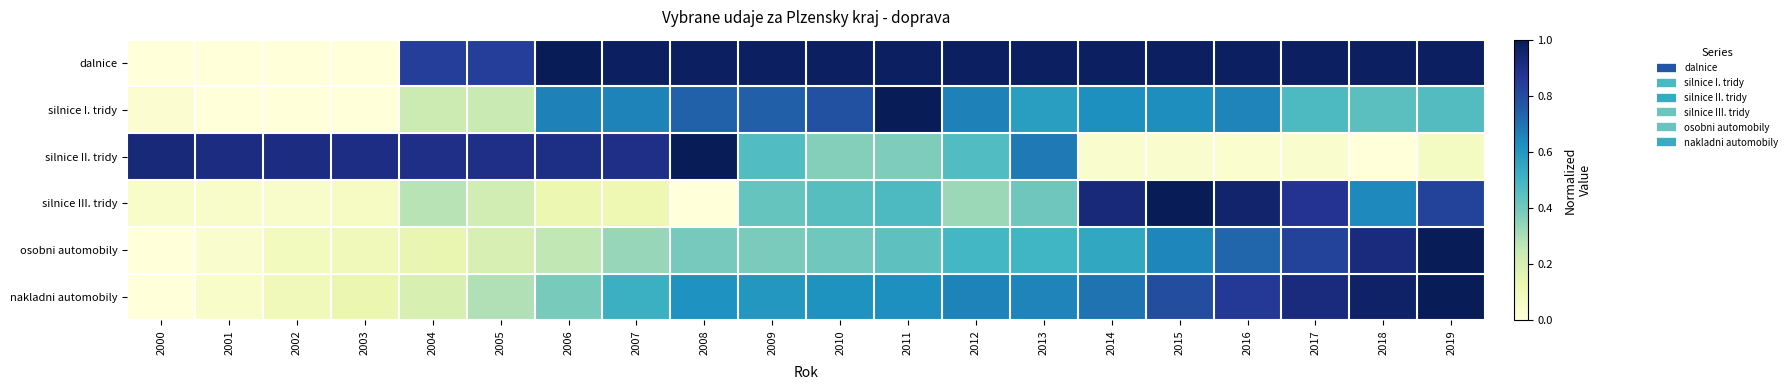

Reading left to right, extract all data points from this chart.

dalnice: 2000=0.0	2001=0.0	2002=0.0	2003=0.0	2004=0.8	2005=0.8	2006=1.0	2007=1.0	2008=1.0	2009=1.0	2010=1.0	2011=1.0	2012=1.0	2013=1.0	2014=1.0	2015=1.0	2016=1.0	2017=1.0	2018=1.0	2019=1.0
silnice I. tridy: 2000=0.0	2001=0.0	2002=0.0	2003=0.0	2004=0.2	2005=0.2	2006=0.7	2007=0.7	2008=0.7	2009=0.7	2010=0.8	2011=1.0	2012=0.7	2013=0.6	2014=0.6	2015=0.6	2016=0.7	2017=0.5	2018=0.4	2019=0.5
silnice II. tridy: 2000=0.9	2001=0.9	2002=0.9	2003=0.9	2004=0.9	2005=0.9	2006=0.9	2007=0.9	2008=1.0	2009=0.5	2010=0.4	2011=0.4	2012=0.5	2013=0.7	2014=0.0	2015=0.0	2016=0.0	2017=0.0	2018=0.0	2019=0.1
silnice III. tridy: 2000=0.0	2001=0.0	2002=0.0	2003=0.1	2004=0.3	2005=0.2	2006=0.1	2007=0.1	2008=0.0	2009=0.4	2010=0.5	2011=0.5	2012=0.3	2013=0.4	2014=0.9	2015=1.0	2016=1.0	2017=0.9	2018=0.6	2019=0.8
osobni automobily: 2000=0.0	2001=0.0	2002=0.1	2003=0.1	2004=0.1	2005=0.2	2006=0.3	2007=0.3	2008=0.4	2009=0.4	2010=0.4	2011=0.4	2012=0.5	2013=0.5	2014=0.5	2015=0.7	2016=0.7	2017=0.8	2018=0.9	2019=1.0
nakladni automobily: 2000=0.0	2001=0.0	2002=0.1	2003=0.1	2004=0.2	2005=0.3	2006=0.4	2007=0.5	2008=0.6	2009=0.6	2010=0.6	2011=0.6	2012=0.7	2013=0.7	2014=0.7	2015=0.8	2016=0.9	2017=0.9	2018=1.0	2019=1.0